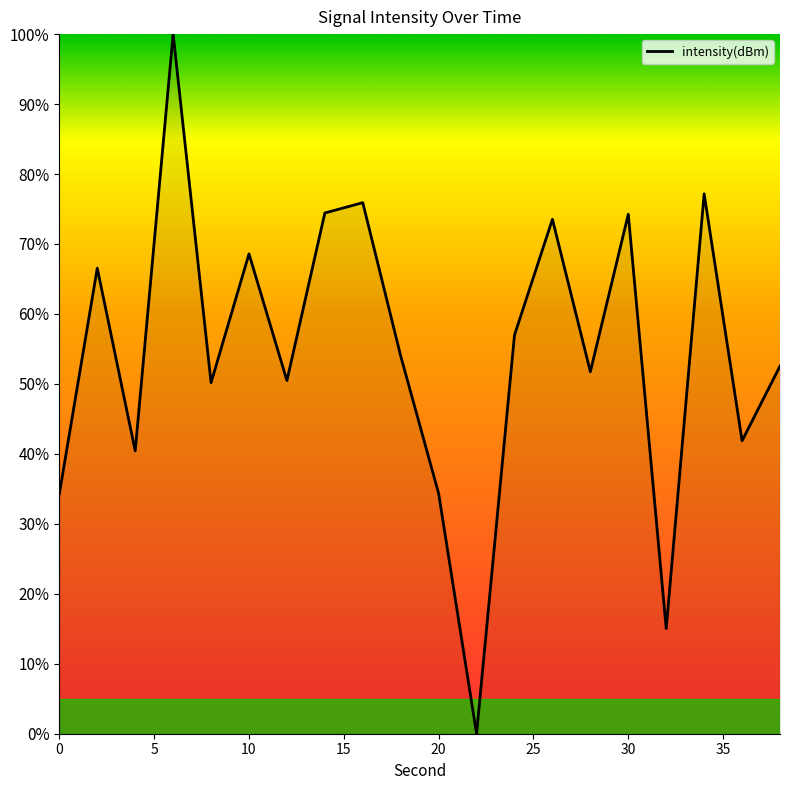

What is the difference between the maximum and minimum values?

100.0